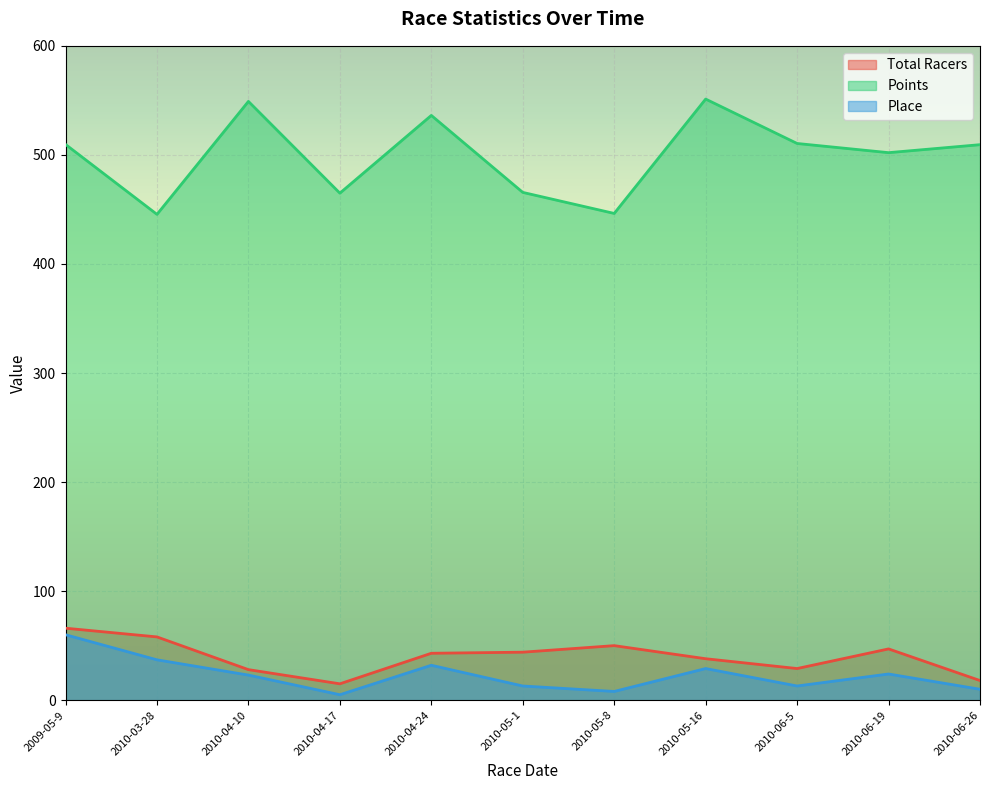

True or false: Total Racers and Place cross at least once.

False